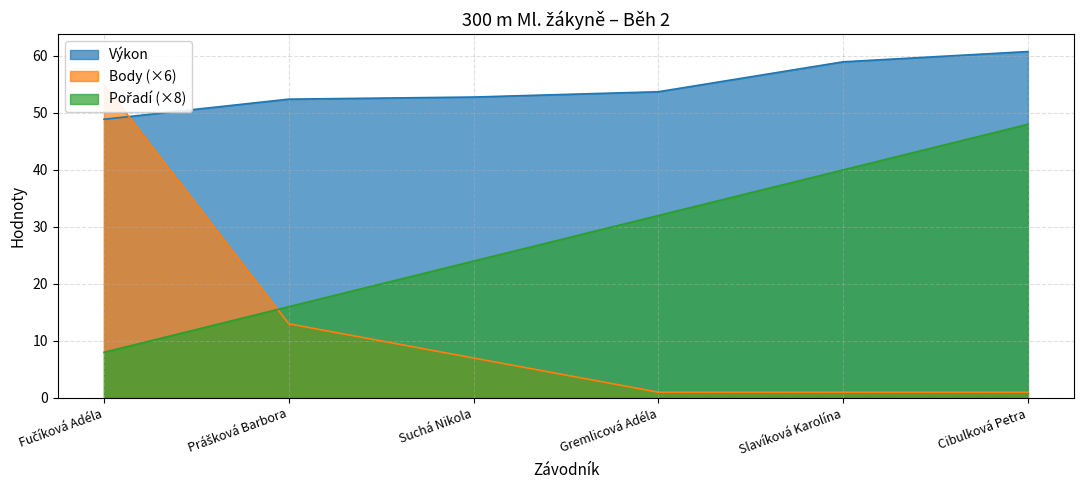

The value of Body at Prášková Barbora is 13.0. True or false?

True